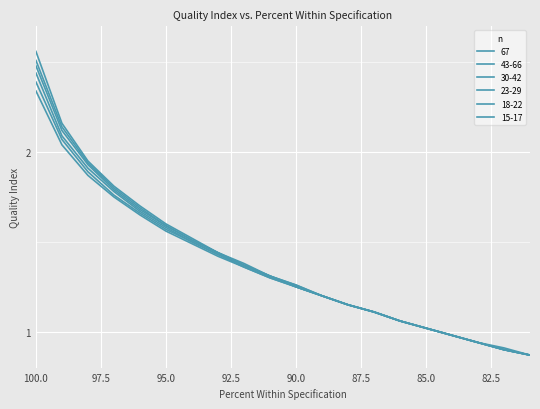

Which label corresponds to the largest value in the chart?

100